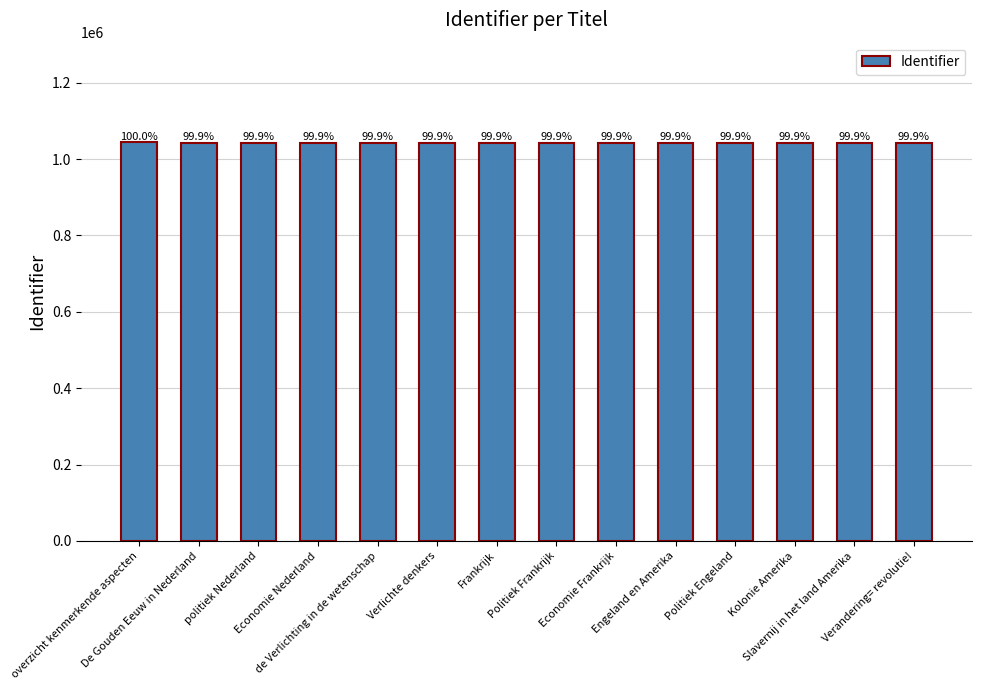

How many bars are there in total?

14